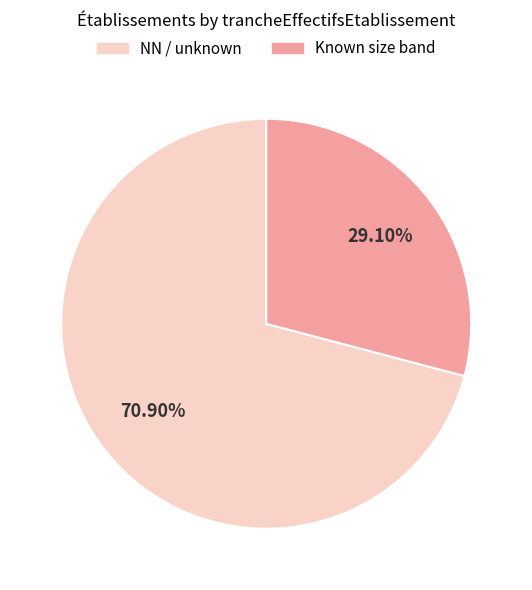

How many segments does this pie chart have?

2